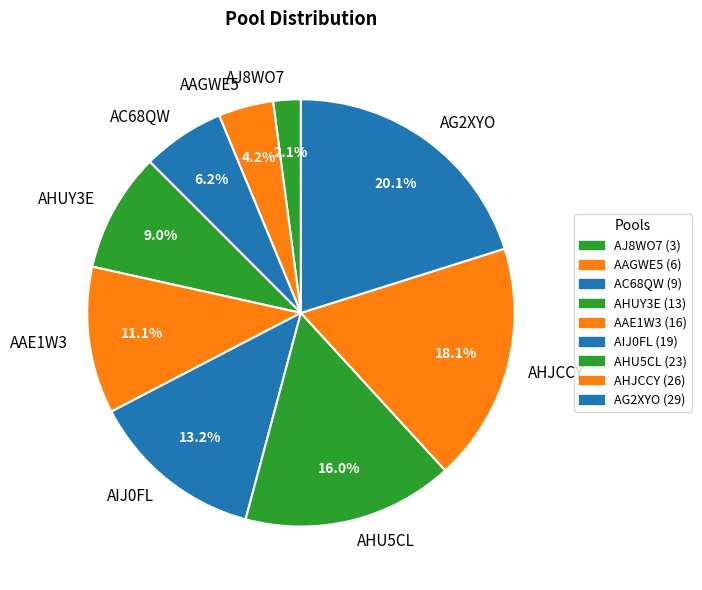

Is there a majority slice in this chart?

No